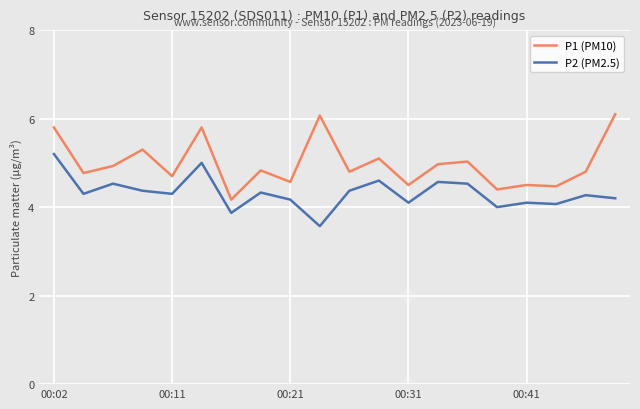

Rank the series by their maximum value, from highest to lowest.

P1 (PM10), P2 (PM2.5)